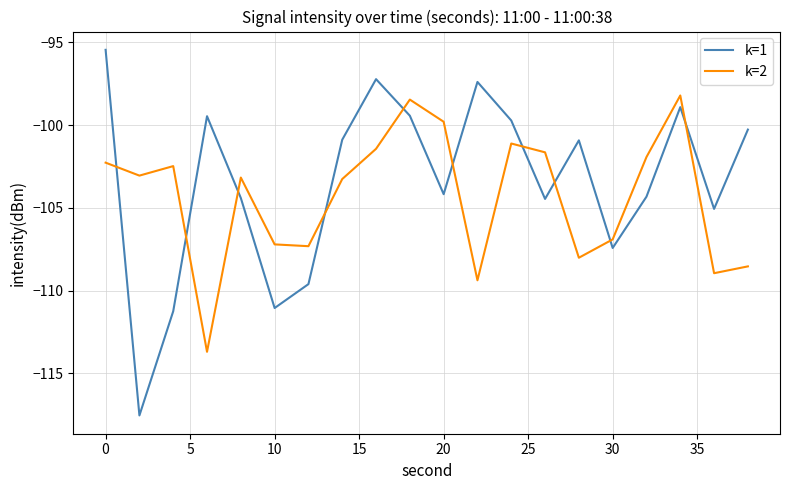

Which series ends up on top after the final intersection of k=2 and k=1?

k=1